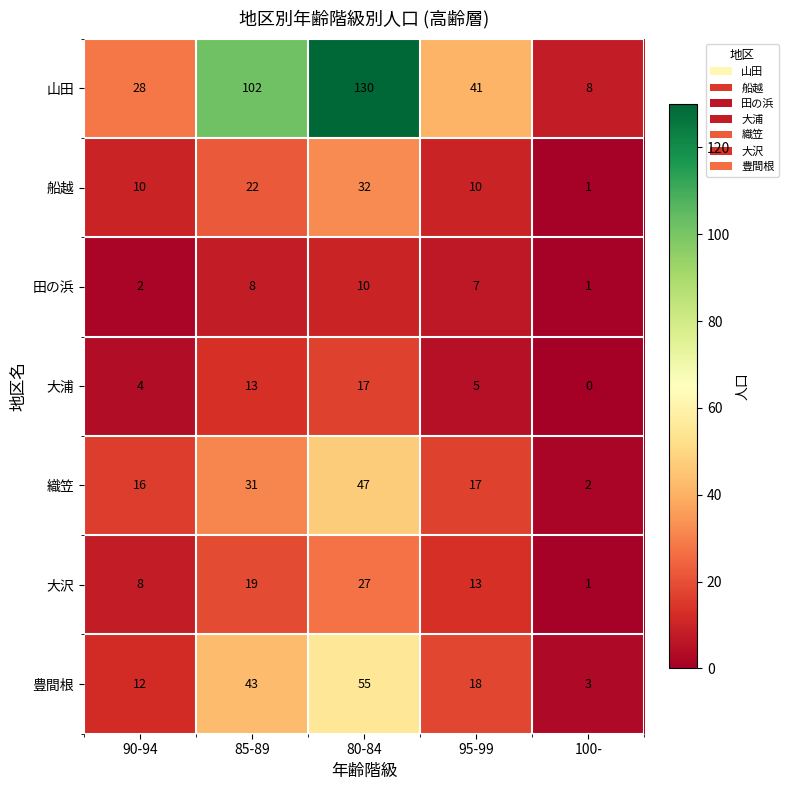

Count the number of categories in the chart.

5